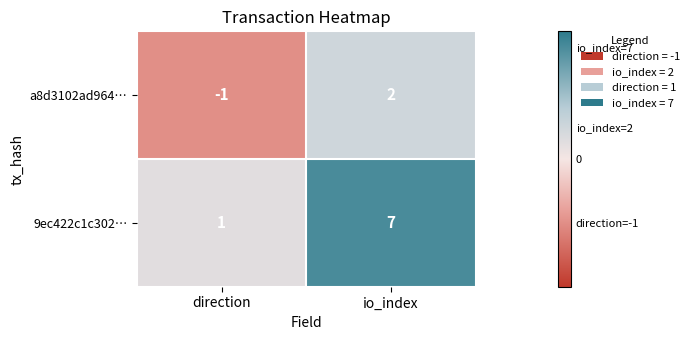

At which category is the sum across all series the highest?

io_index